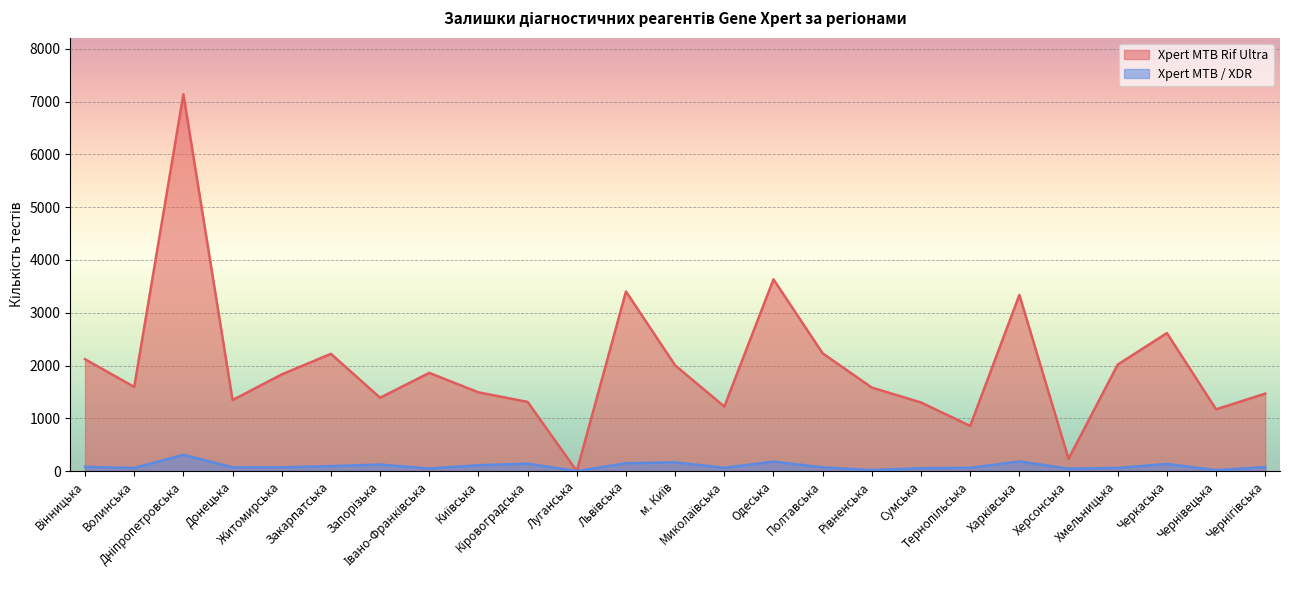

In Xpert MTB / XDR, how many points are higher than both neighbors (excluding endpoints)?

7